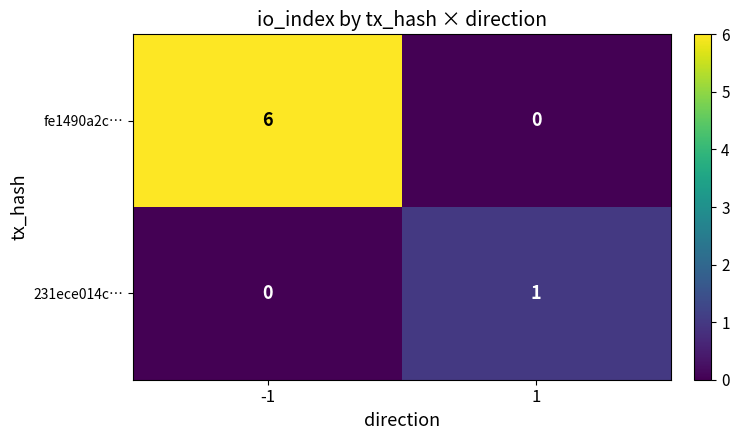

What is the greatest value displayed?

6